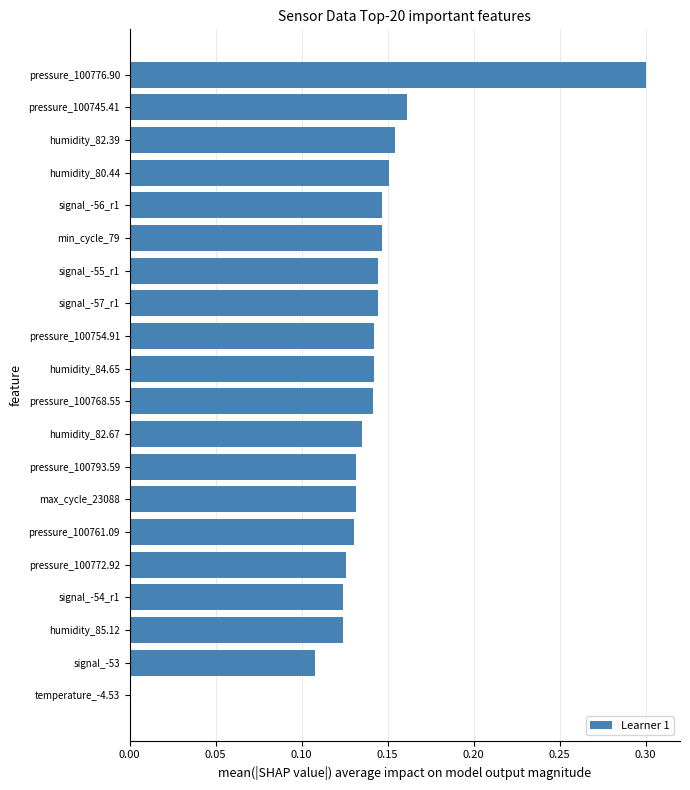

The chart shows a value of 0.0 at humidity_84.65. True or false?

False